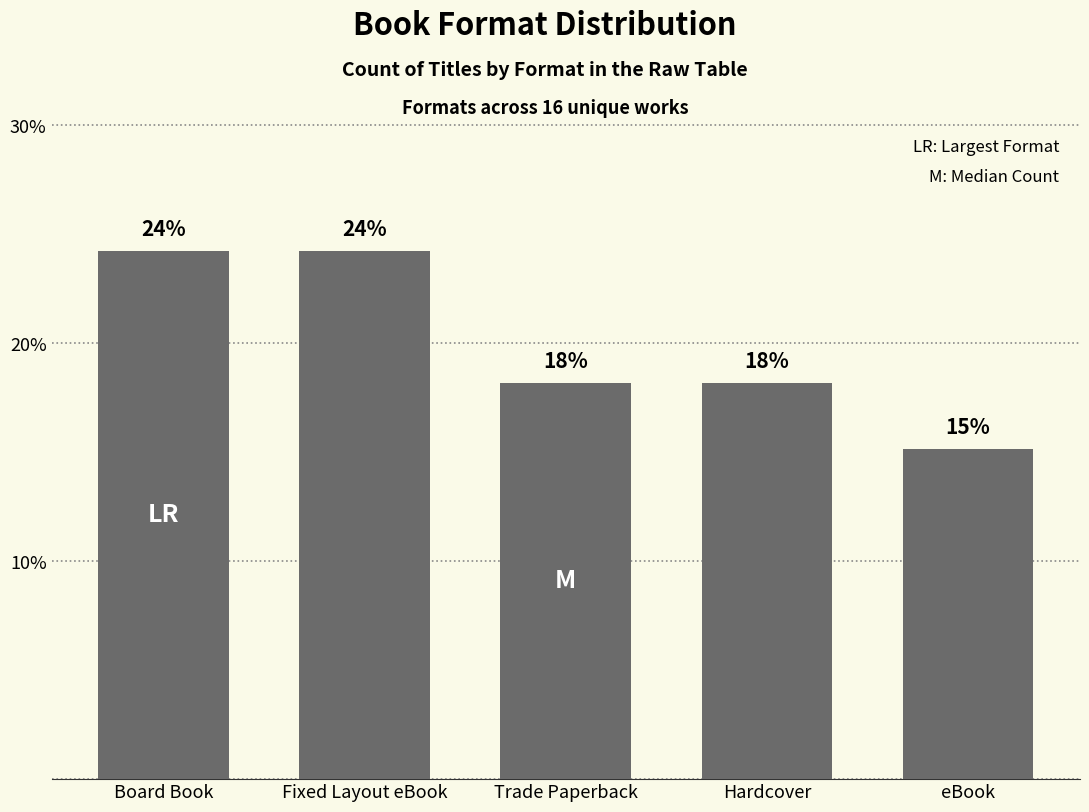

What is the difference between the second highest and second lowest values?

6.1